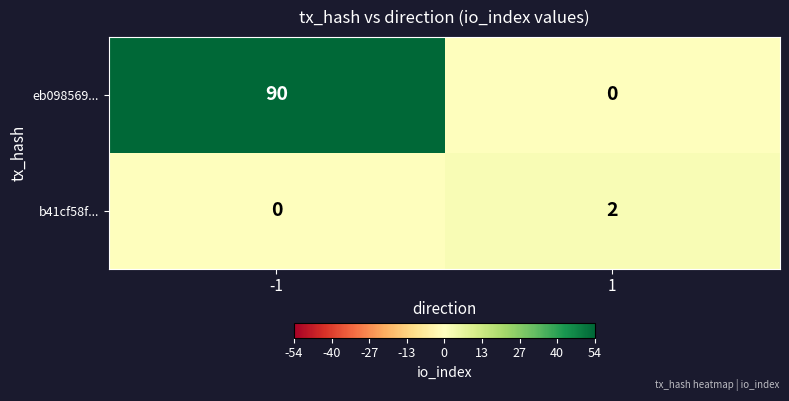

Which series has the largest total across all categories?

eb098569...